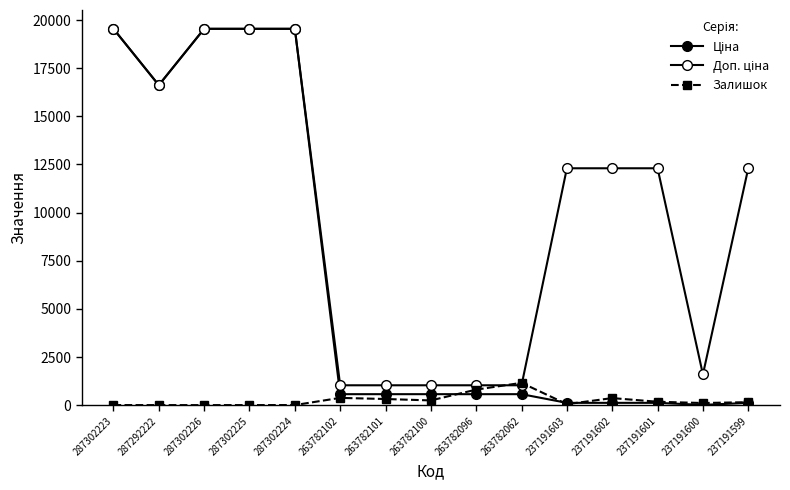

Does the chart have visible grid lines?

No